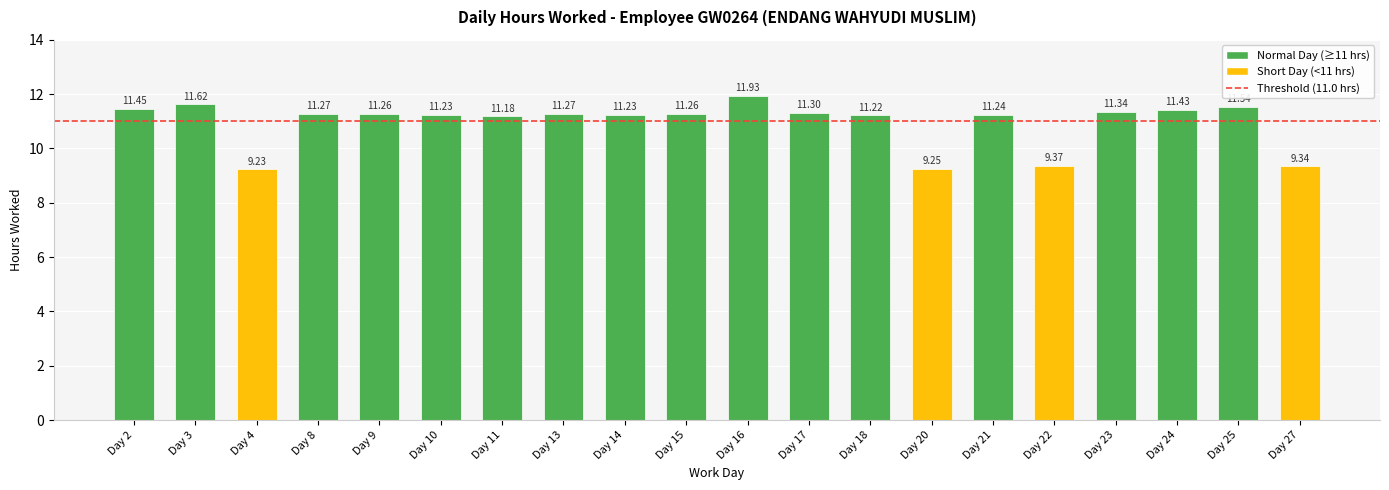

The value at Day 4 is 2.2. True or false?

False